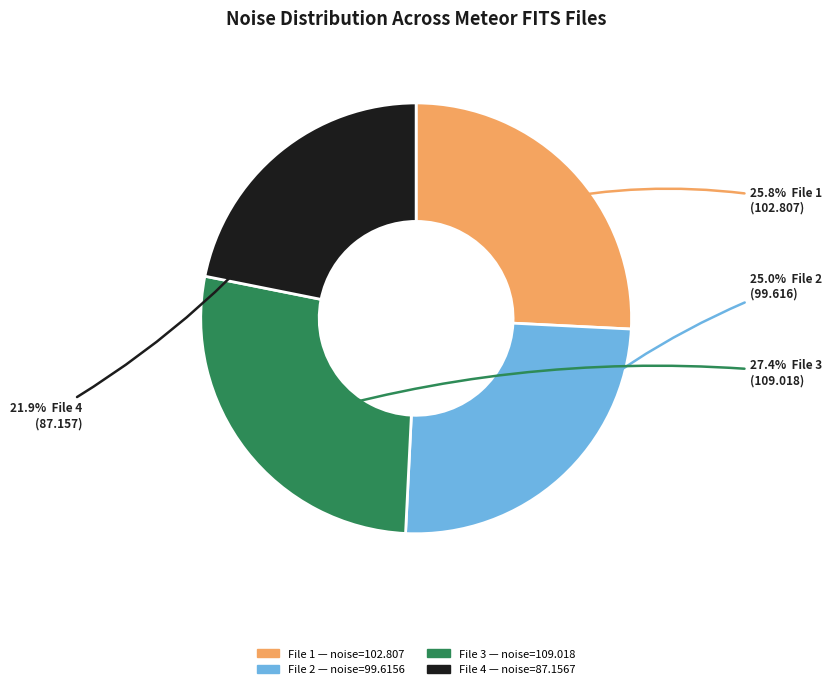

Is there any slice that represents more than half of the pie?

No